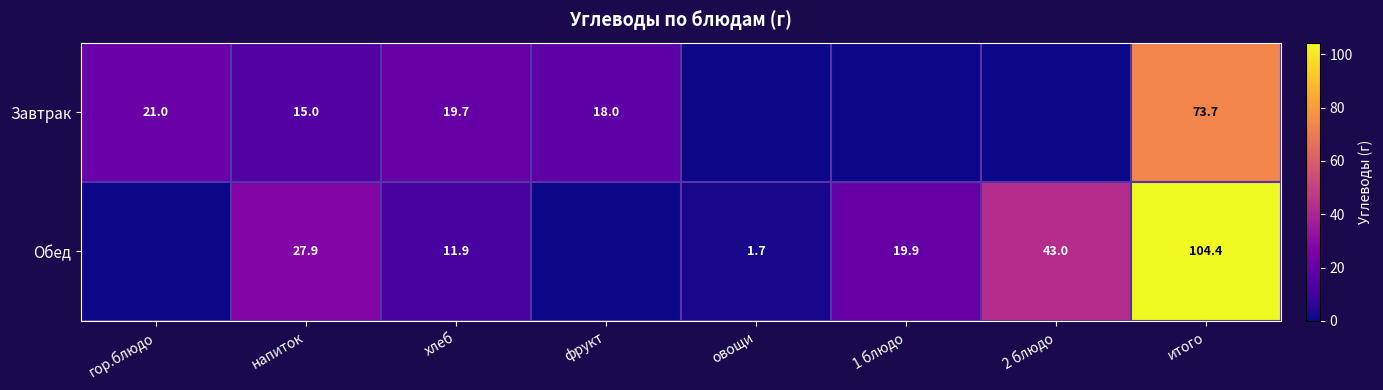

What is the difference between the highest and lowest values at хлеб?

7.8